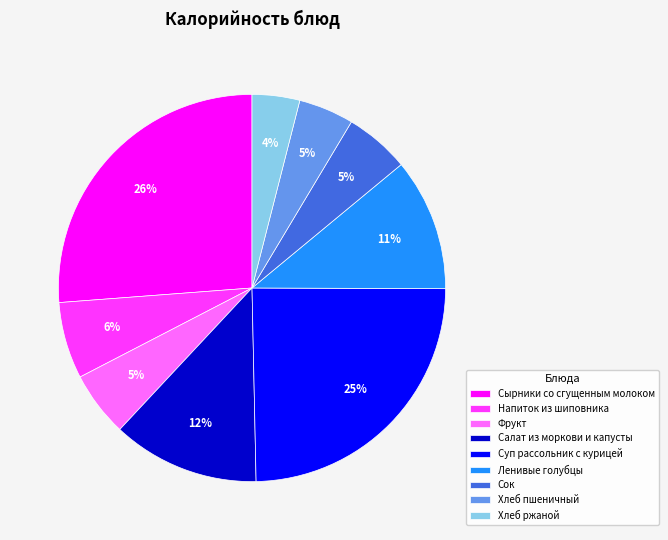

Is it true that Хлеб ржаной is 4% of the pie?

True